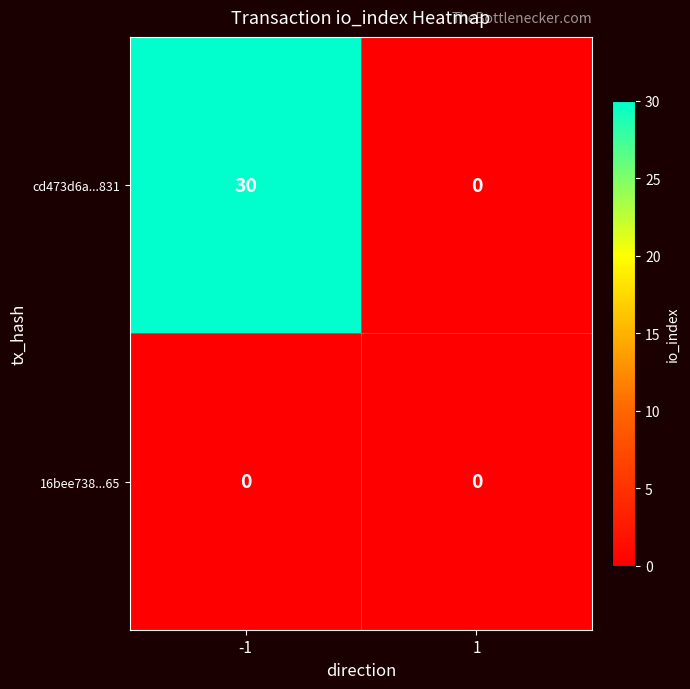

What is the total value across all series at -1?

30